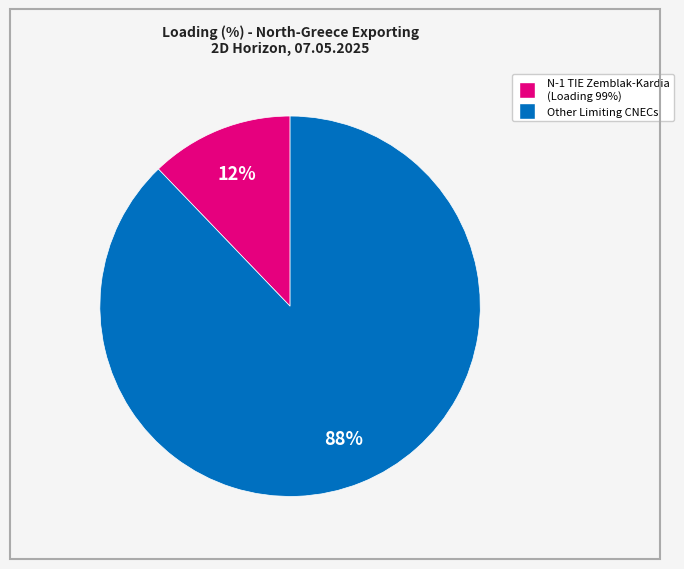

Is there a majority slice in this chart?

Yes